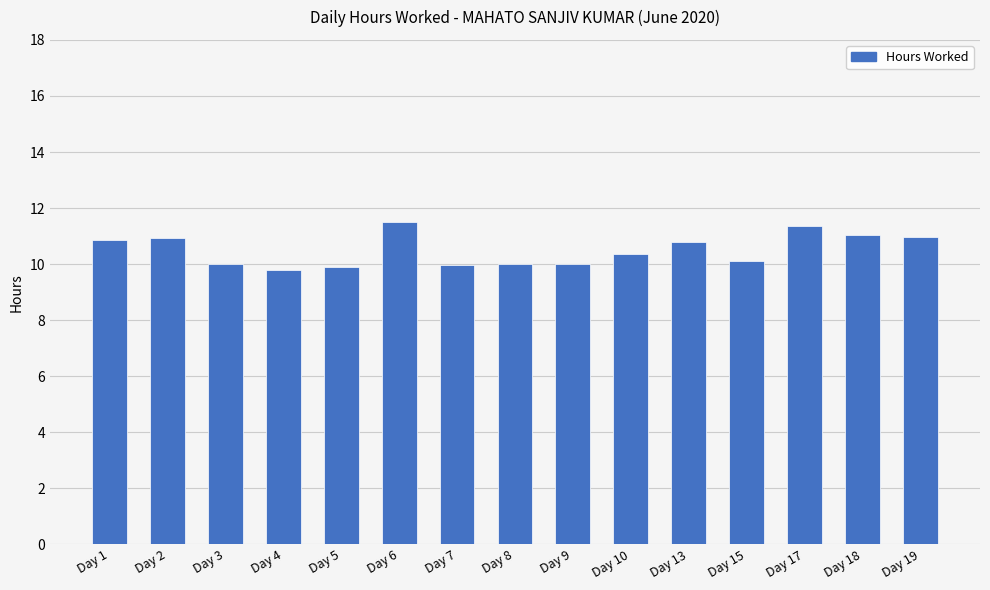

Approximately how many times larger is the value at Day 3 compared to Day 4?

1.0